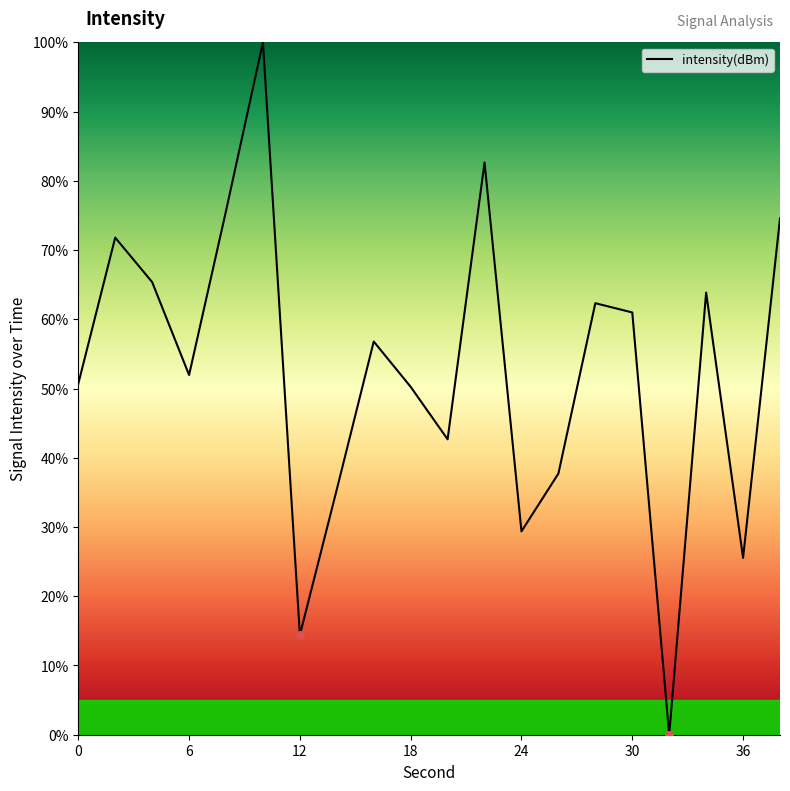

What is the maximum value shown in the chart?

100.0